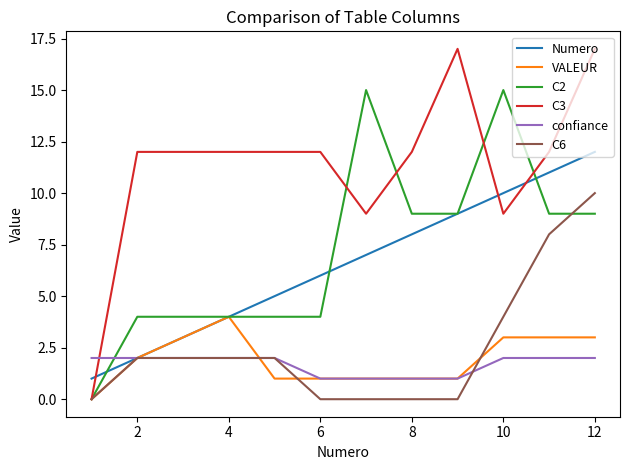

Which series has the largest range (max minus min)?

C3